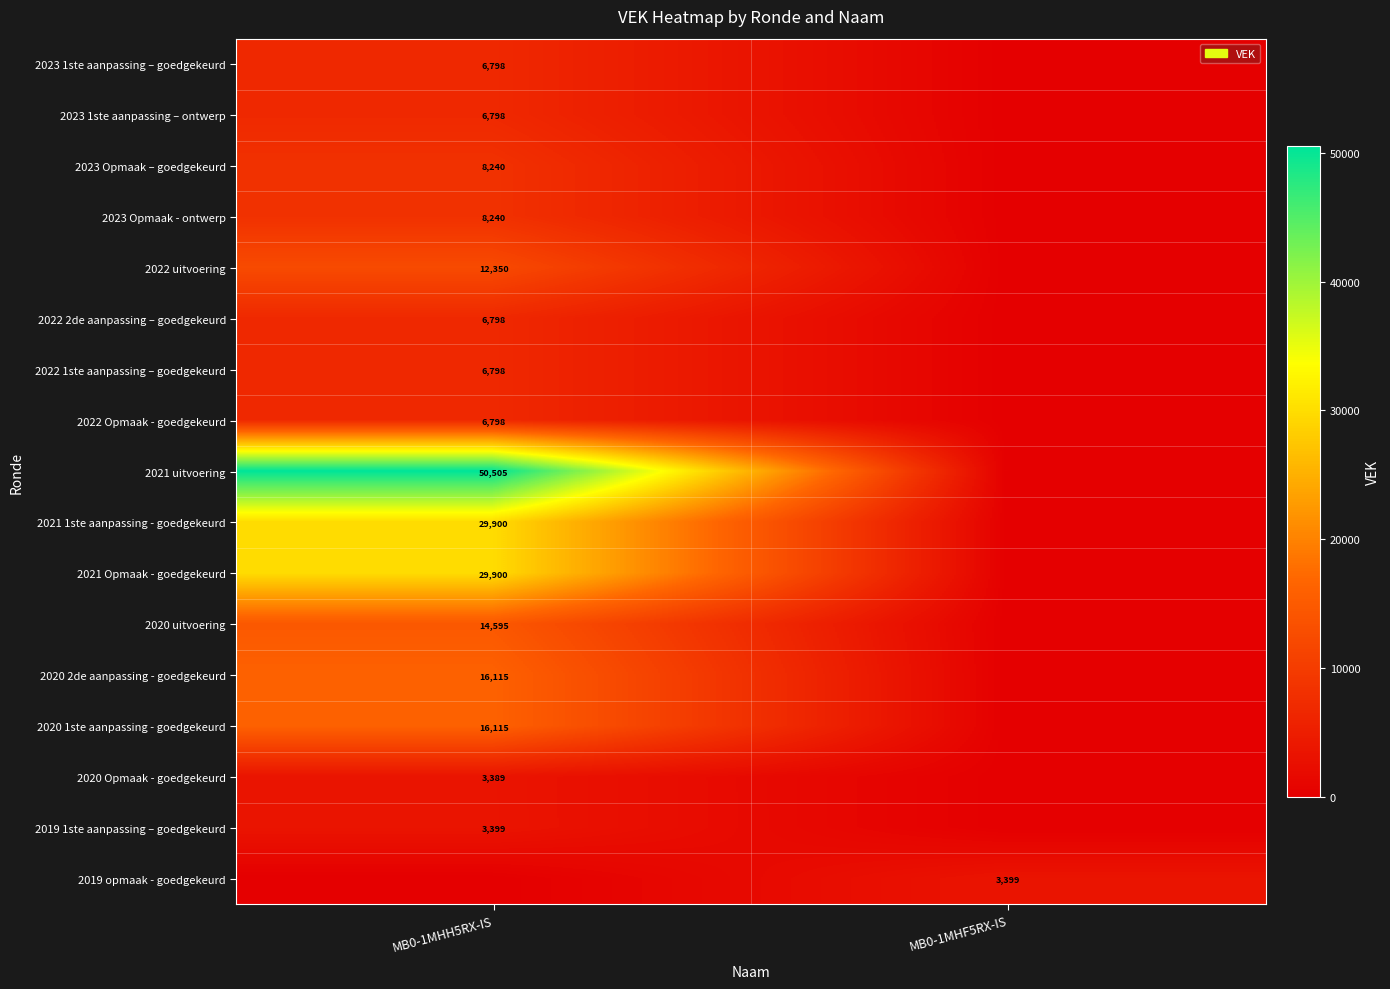

Is the value of 2020 Opmaak - goedgekeurd at MB0-1MHH5RX-IS greater than the value of 2020 1ste aanpassing - goedgekeurd at MB0-1MHH5RX-IS?

No